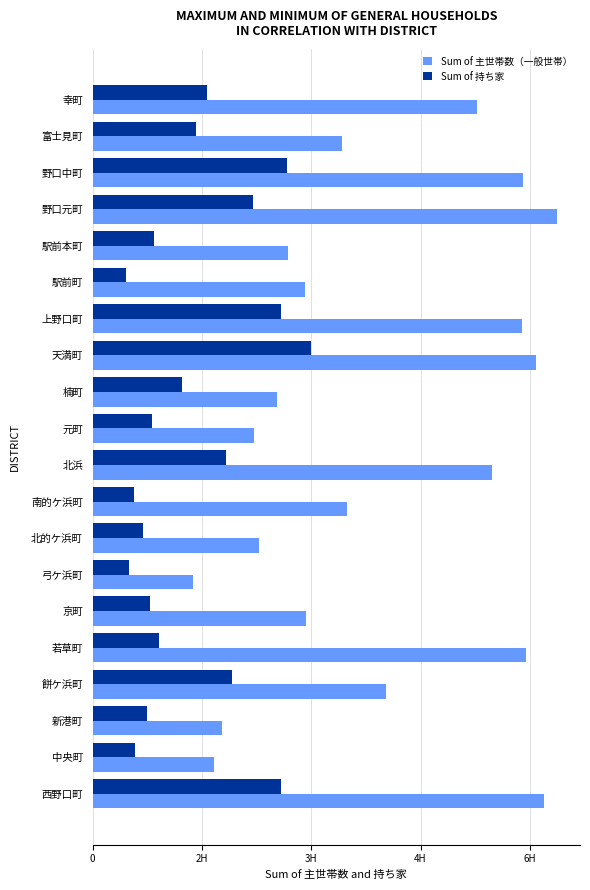

What are all the series names shown in the legend?

Sum of 主世帯数（一般世帯）, Sum of 持ち家